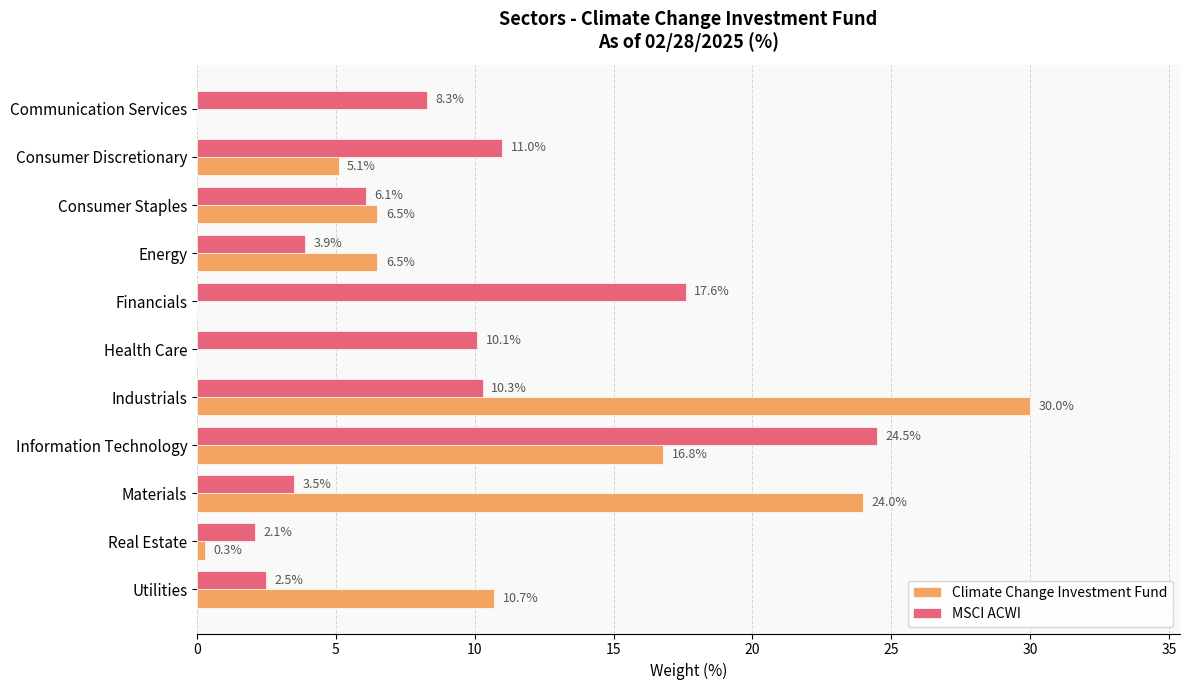

The value of MSCI ACWI at Materials is 5.5. True or false?

False